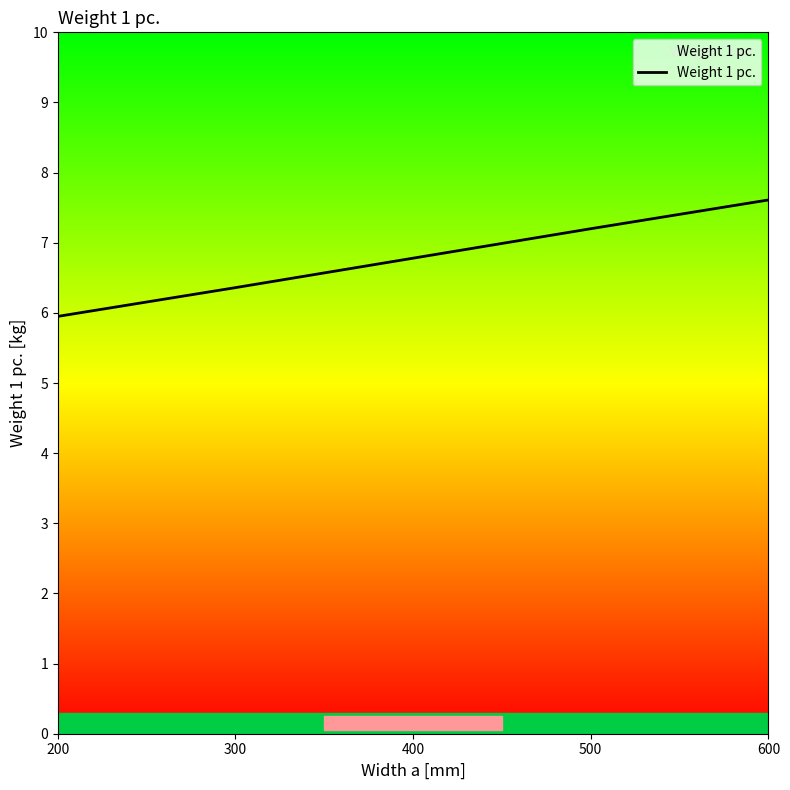

Reading right to left, extract all data points from this chart.

600=7.6	500=7.2	400=6.8	300=6.4	200=6.0